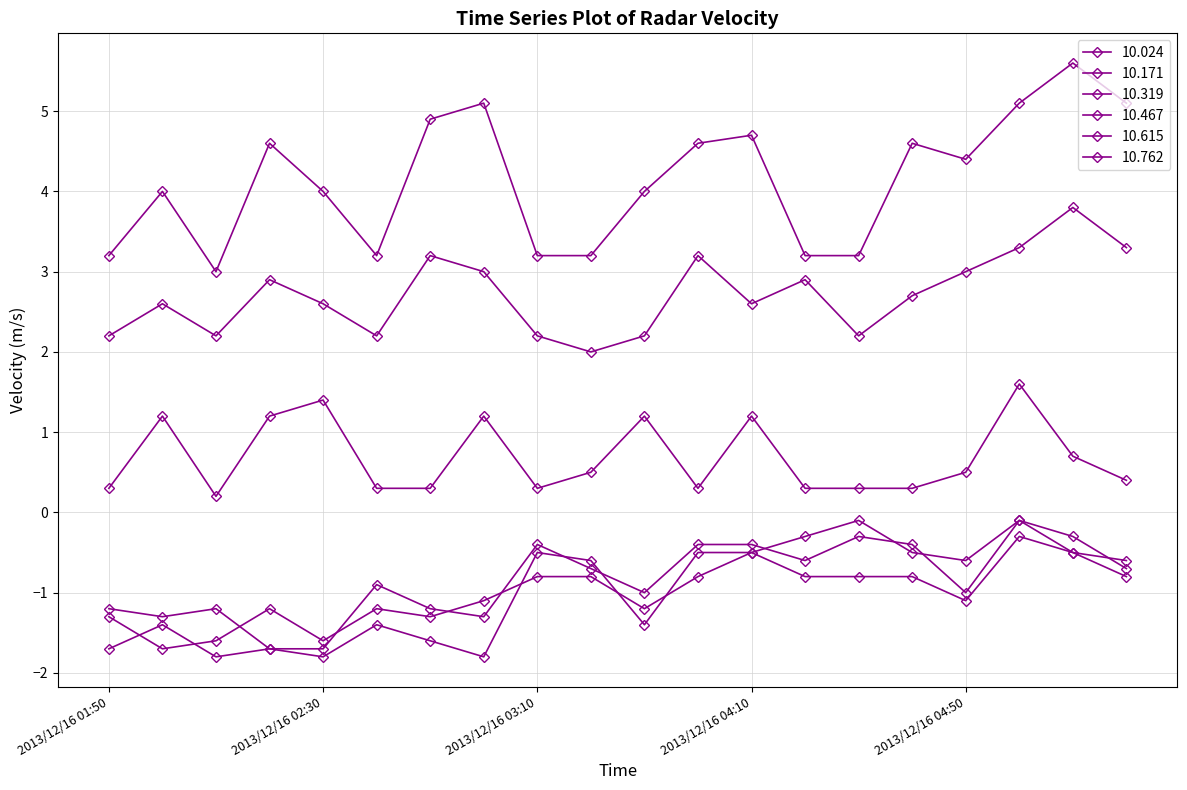

Count the number of categories in the chart.

20